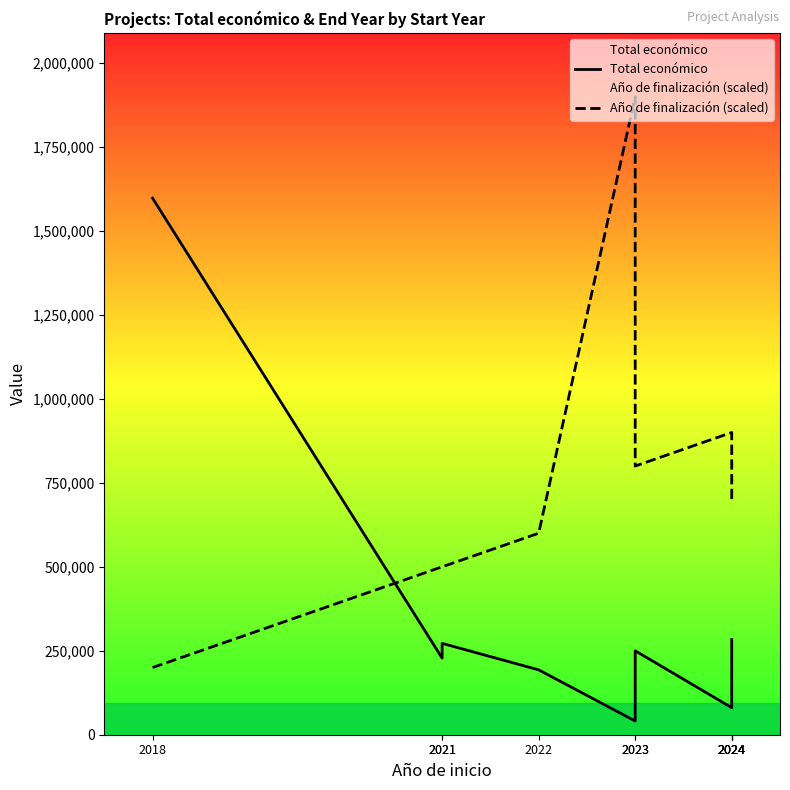

Is this an area chart (filled region under the line)?

No